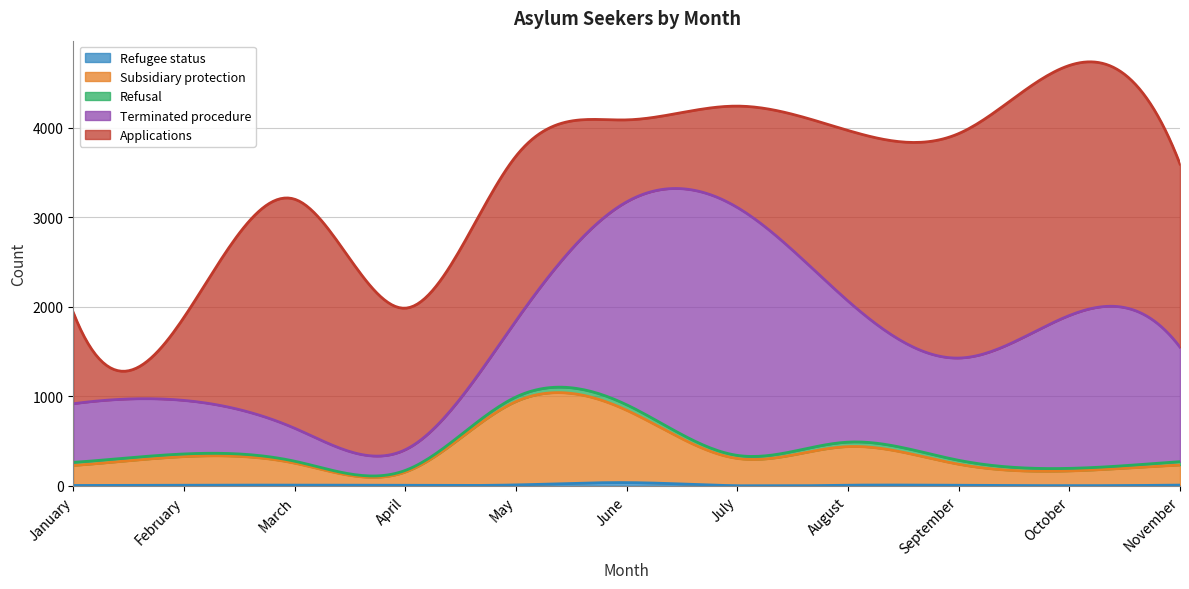

Where is Refusal nearest to the value 39?

November